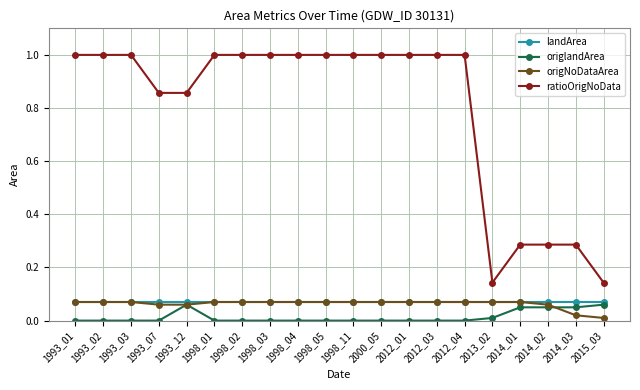

True or false: landArea and ratioOrigNoData cross at least once.

False